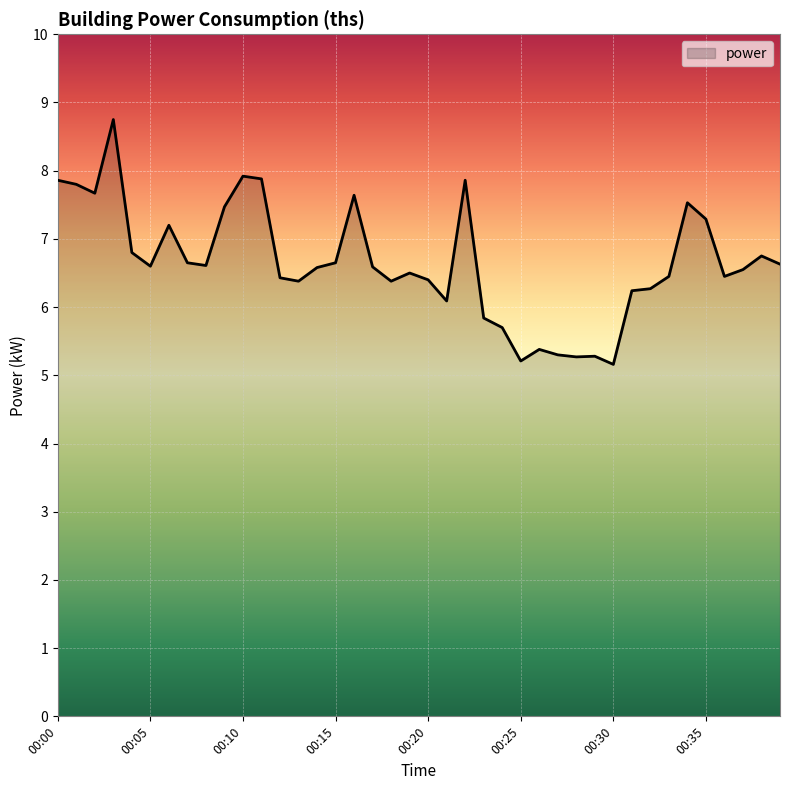

Does the chart display data point markers on the line(s)?

No